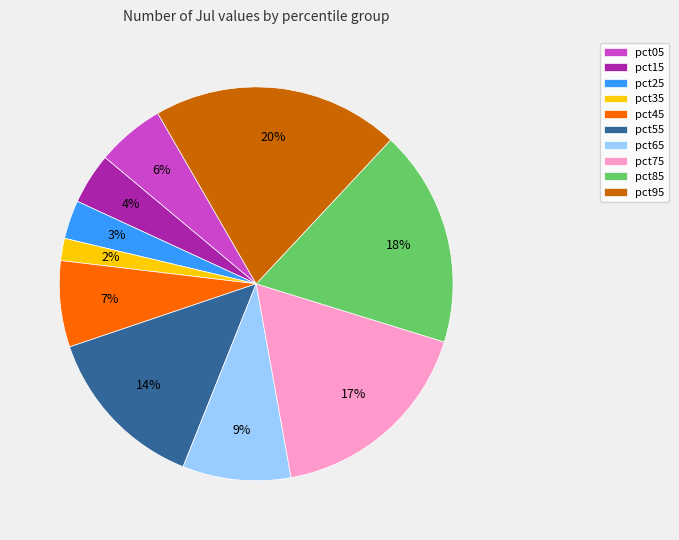

Is pct85 the majority of the pie?

No